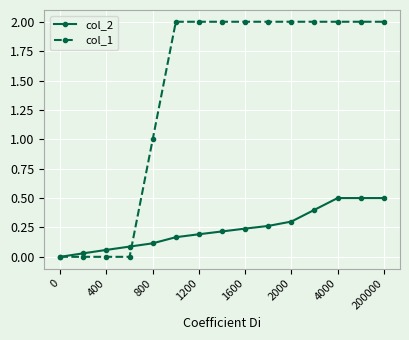

What is the value of the col_1 point at the 7th from the left?

2.0